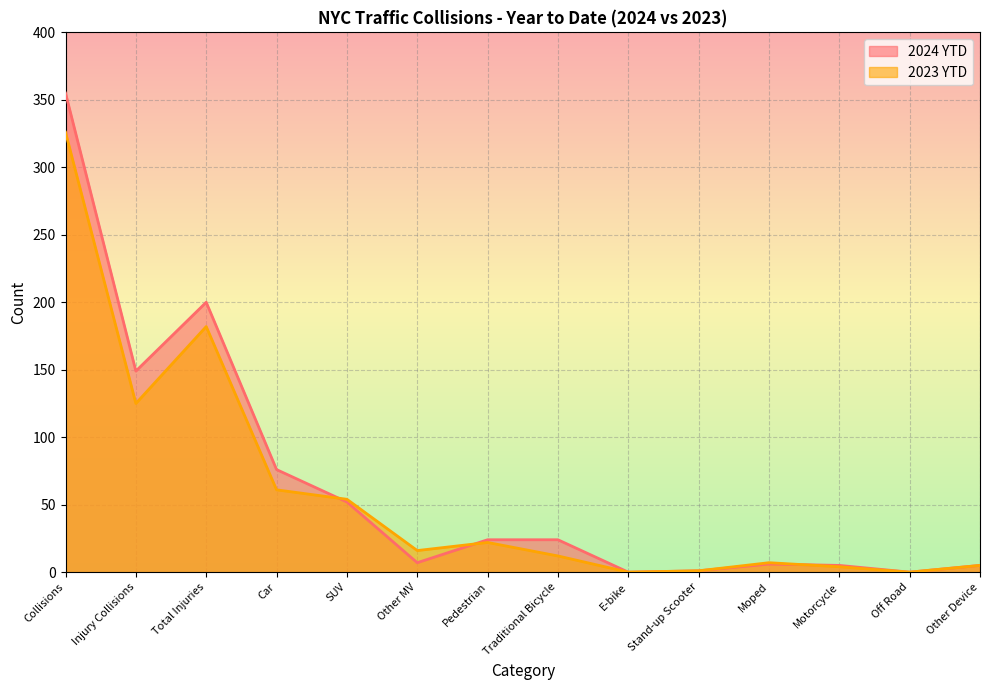

What is the label of the 7th point from the left?

Pedestrian